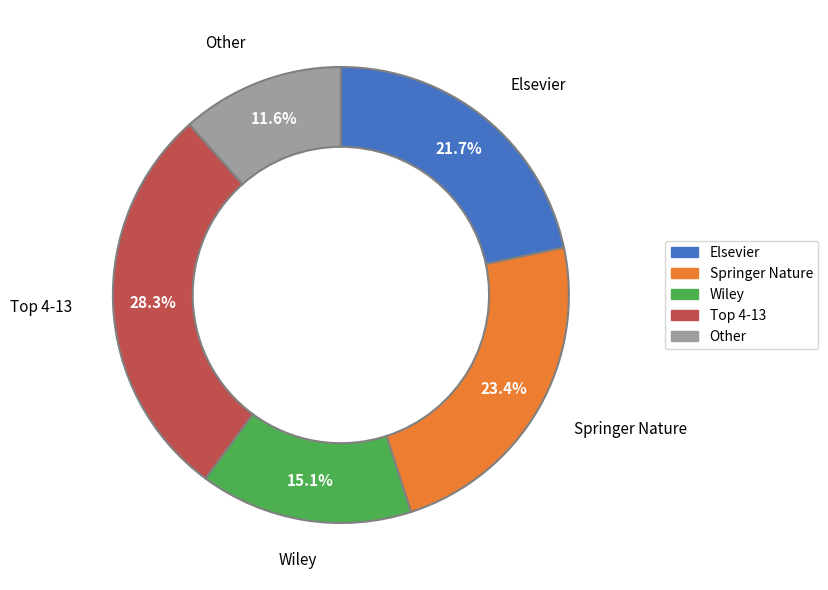

Between Other and Elsevier, which is larger?

Elsevier